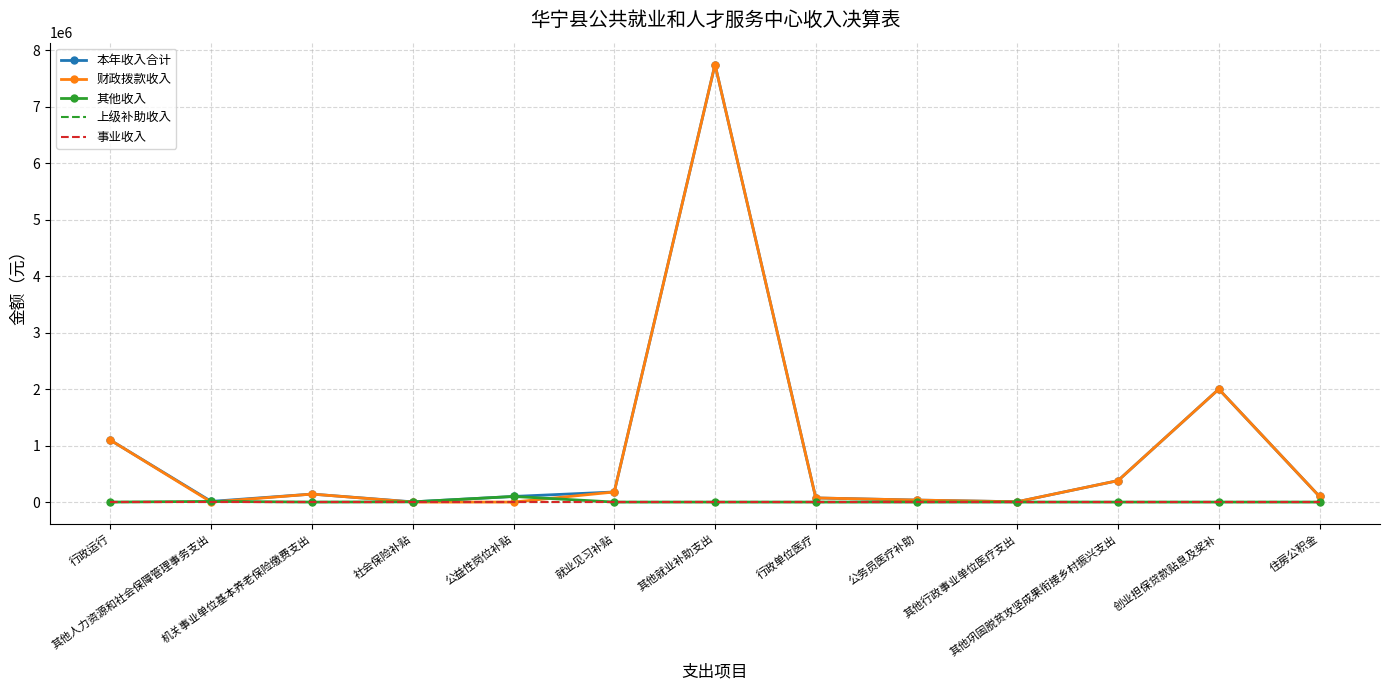

Reading right to left, transcribe all the data shown in this chart.

本年收入合计: 98618.0	2000000.0	380000.0	5570.1	35333.8	73134.6	7747936.5	178500.0	99292.4	3633.9	141377.3	11790.0	1095661.0
财政拨款收入: 98618.0	2000000.0	380000.0	5570.1	35333.8	73134.6	7747936.5	178500.0	0.0	0.0	141377.3	0.0	1095661.0
其他收入: 0.0	0.0	0.0	0.0	0.0	0.0	0.0	0.0	99292.4	3633.9	0.0	11790.0	0.0
上级补助收入: 0.0	0.0	0.0	0.0	0.0	0.0	0.0	0.0	0.0	0.0	0.0	0.0	0.0
事业收入: 0.0	0.0	0.0	0.0	0.0	0.0	0.0	0.0	0.0	0.0	0.0	0.0	0.0